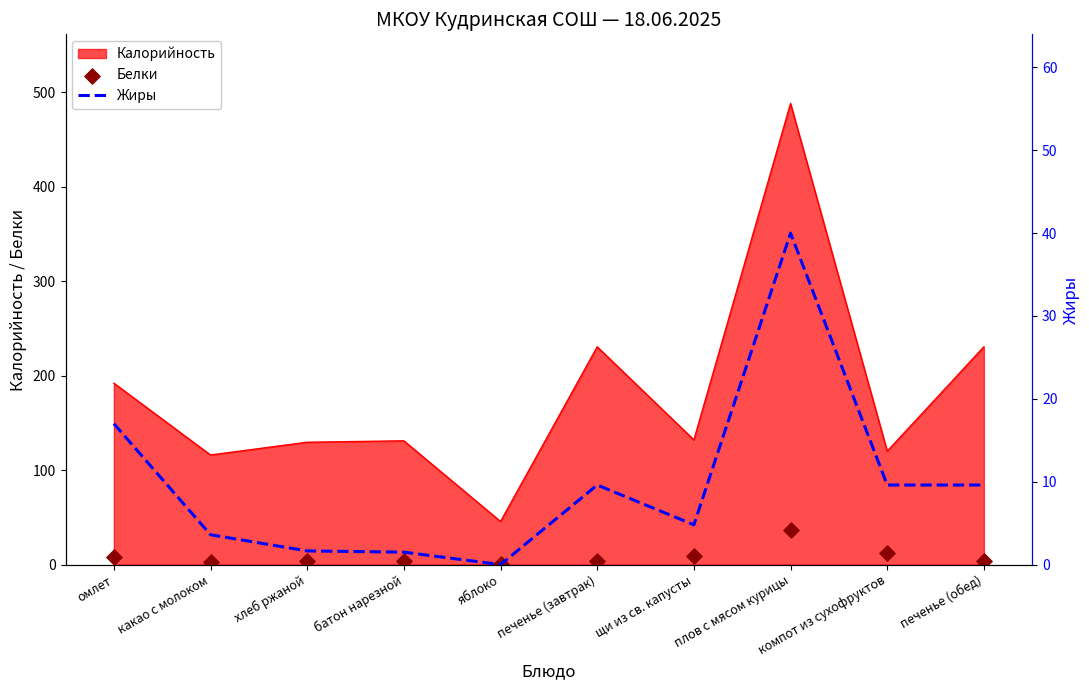

At which category is the sum across all series the highest?

плов с мясом курицы